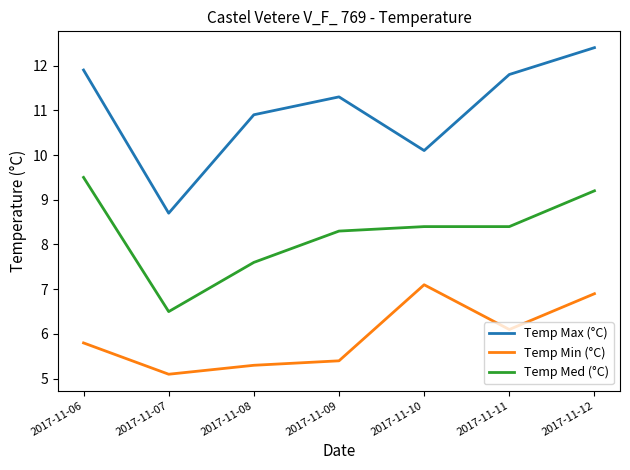

True or false: Temp Med (°C) and Temp Max (°C) intersect in this chart.

False